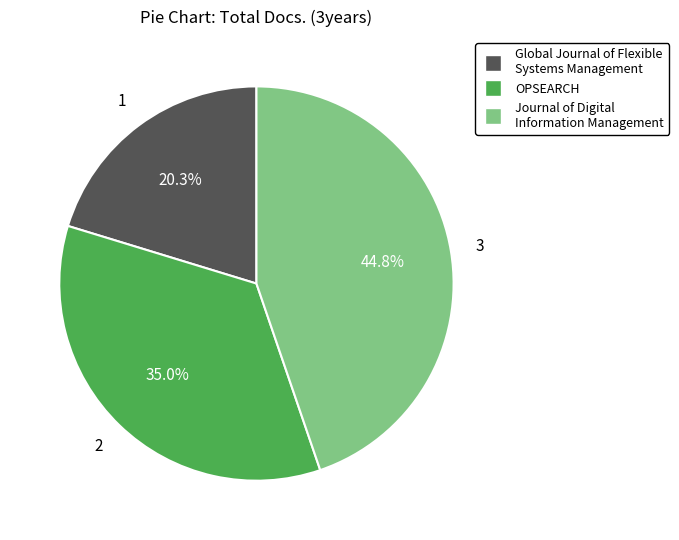

What portion of the pie excludes Journal of Digital Information Management?

55.2%